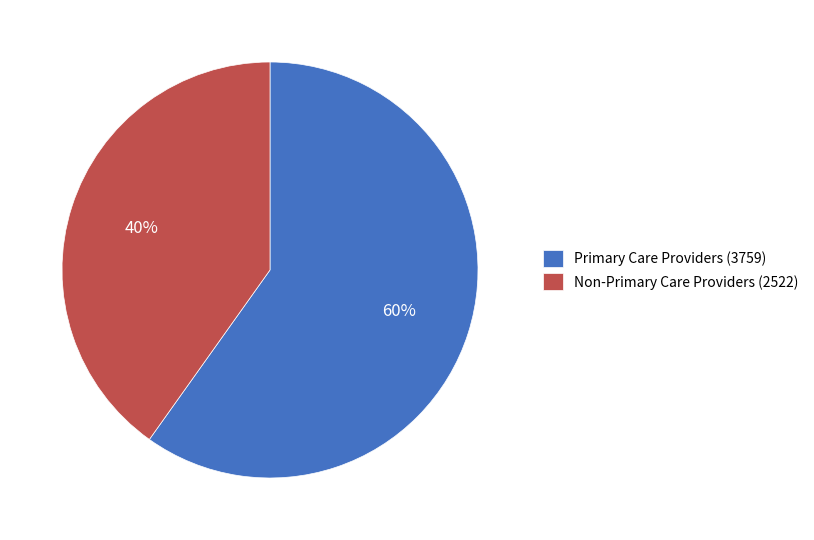

What is the ratio of the value at Non-Primary Care Providers (2522) to the value at Primary Care Providers (3759)?

0.7